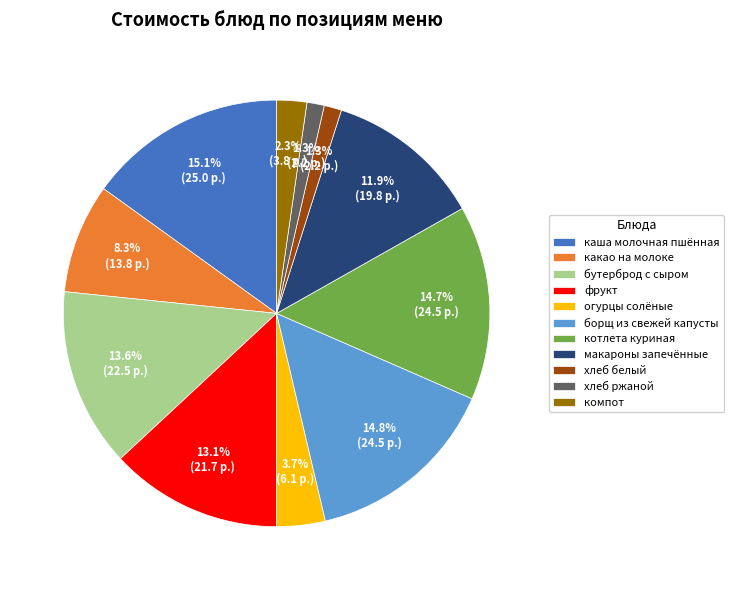

Between компот and огурцы солёные, which is larger?

огурцы солёные